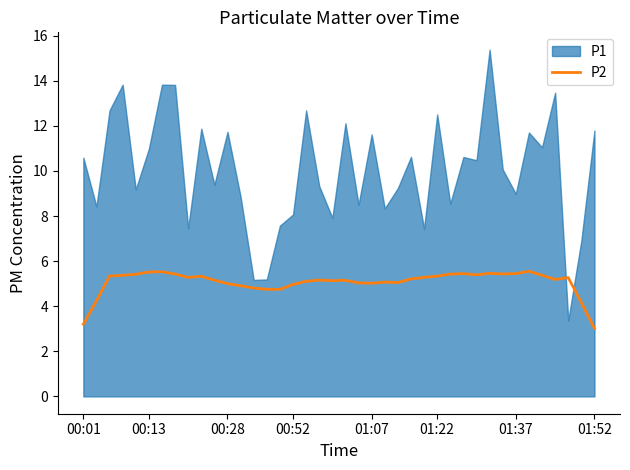

What is the minimum value for P2?

3.0